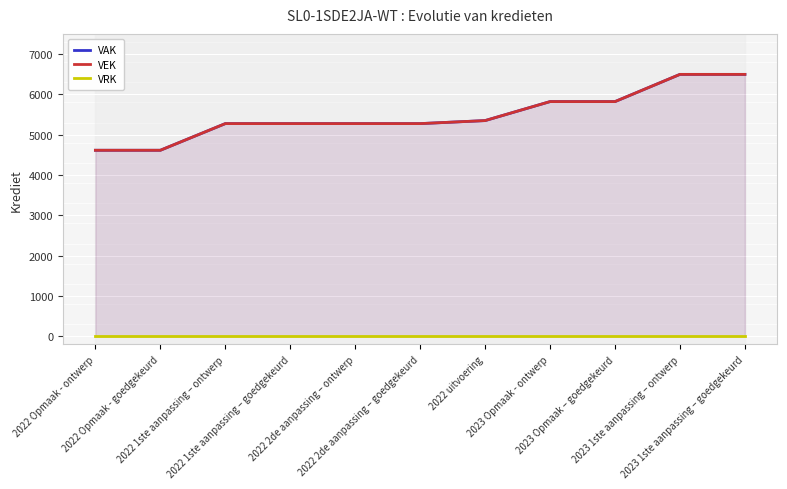

True or false: VAK has a value of 8299 at 2022 1ste aanpassing – goedgekeurd.

False